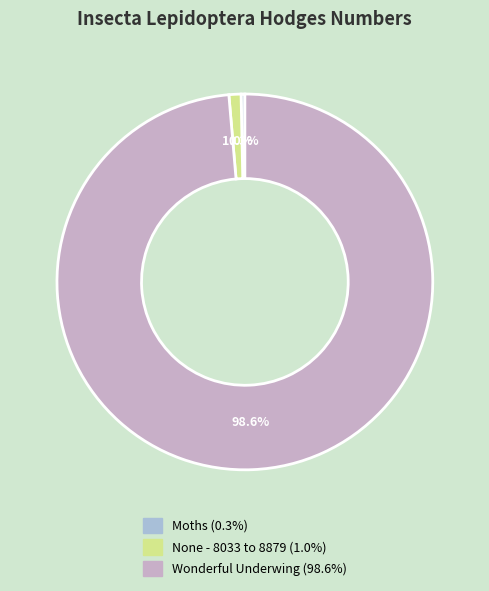

Does any single category account for the majority?

Yes